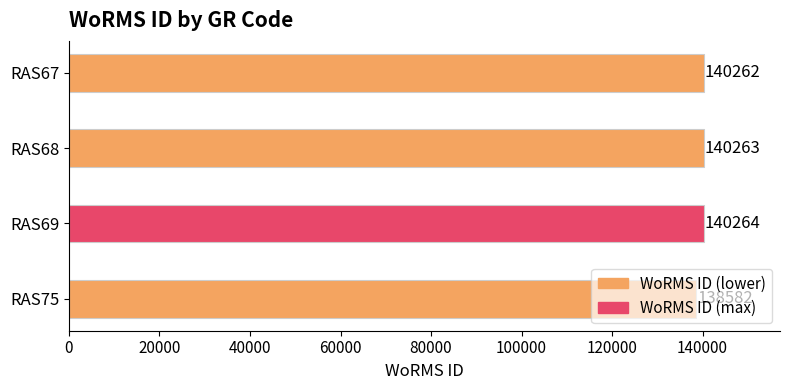

At which label is the value closest to 139423?

RAS67